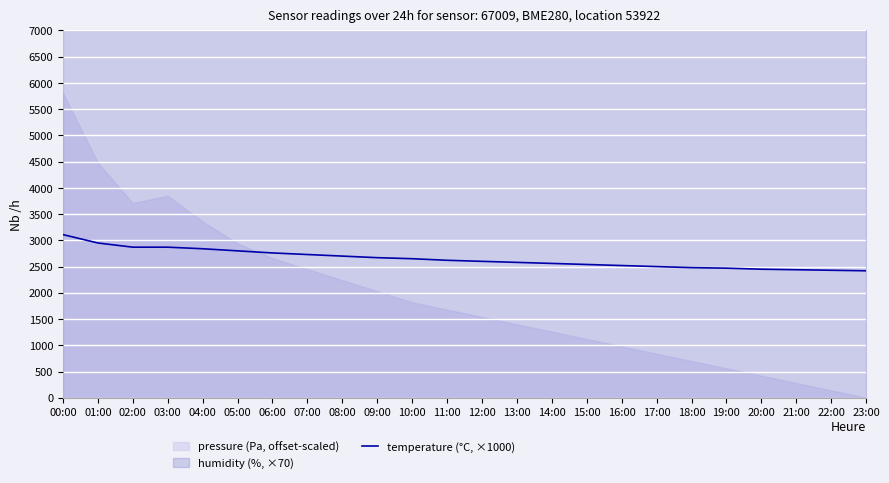

Approximately how many times larger is the value at 10:00 compared to 18:00?

1.1